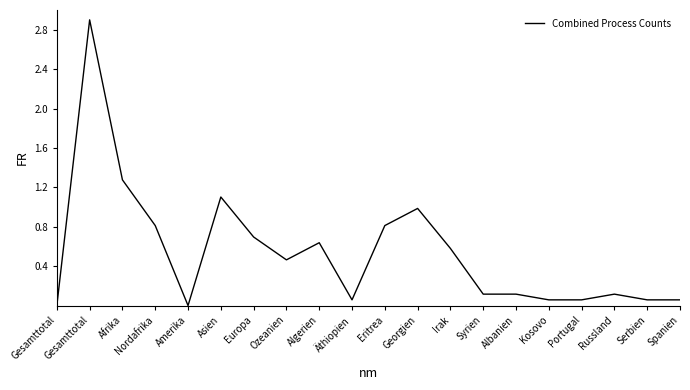

How many interior local peaks (higher than both neighbors) does the data have?

5